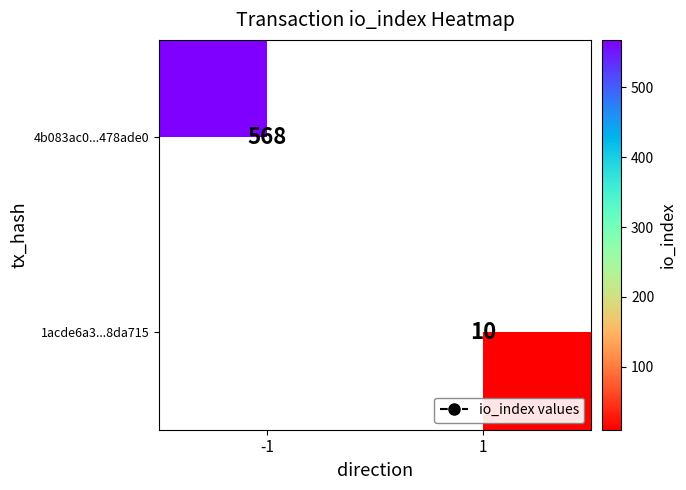

What is the smallest value displayed?

10.0